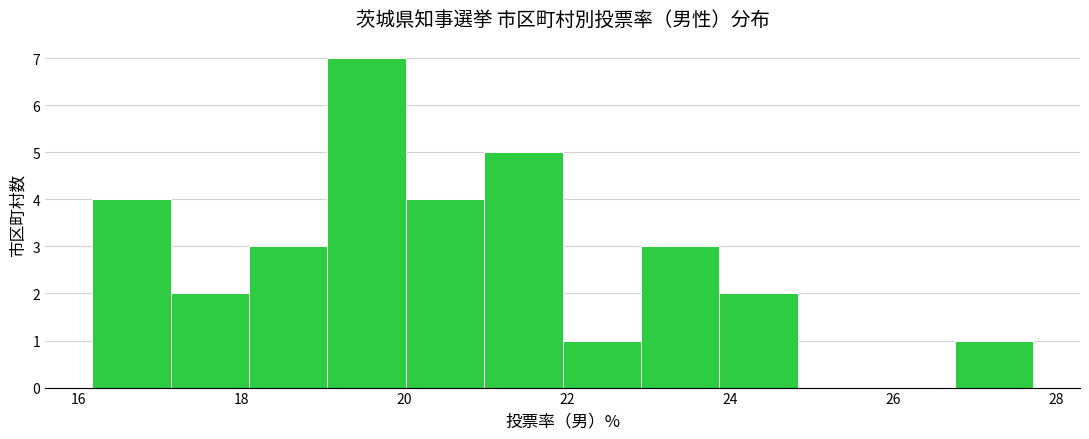

Reading left to right, transcribe this chart: for each bar, give the range it covers on the x-axis and its height. Neither the bar edges nor the heights are printed on the chart, so give them approximately, as read against the axes.

16.2 to 17.2: 4
17.2 to 18.0: 2
18.0 to 19.0: 3
19.0 to 20.0: 7
20.0 to 21.0: 4
21.0 to 22.0: 5
22.0 to 23.0: 1
23.0 to 23.8: 3
23.8 to 24.8: 2
24.8 to 25.8: 0
25.8 to 26.8: 0
26.8 to 27.8: 1